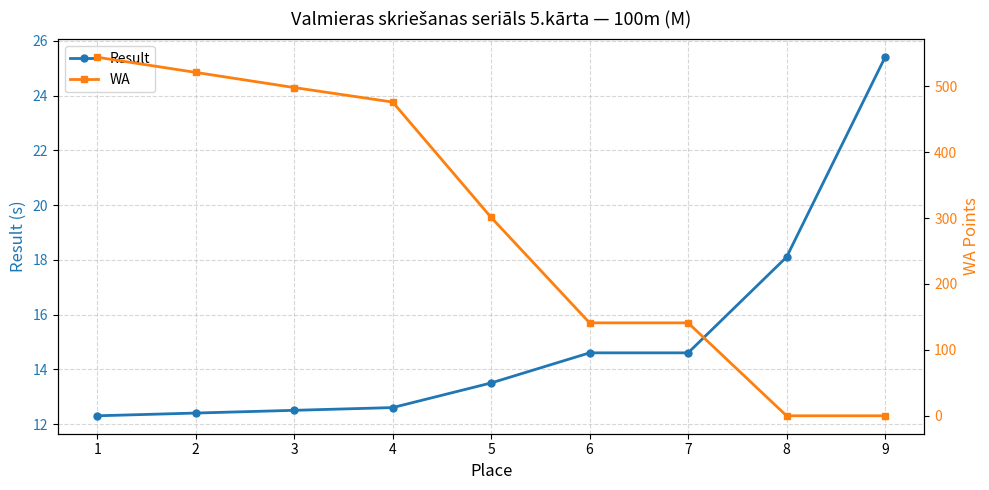

Rank the series by their average value, from lowest to highest.

Result, WA